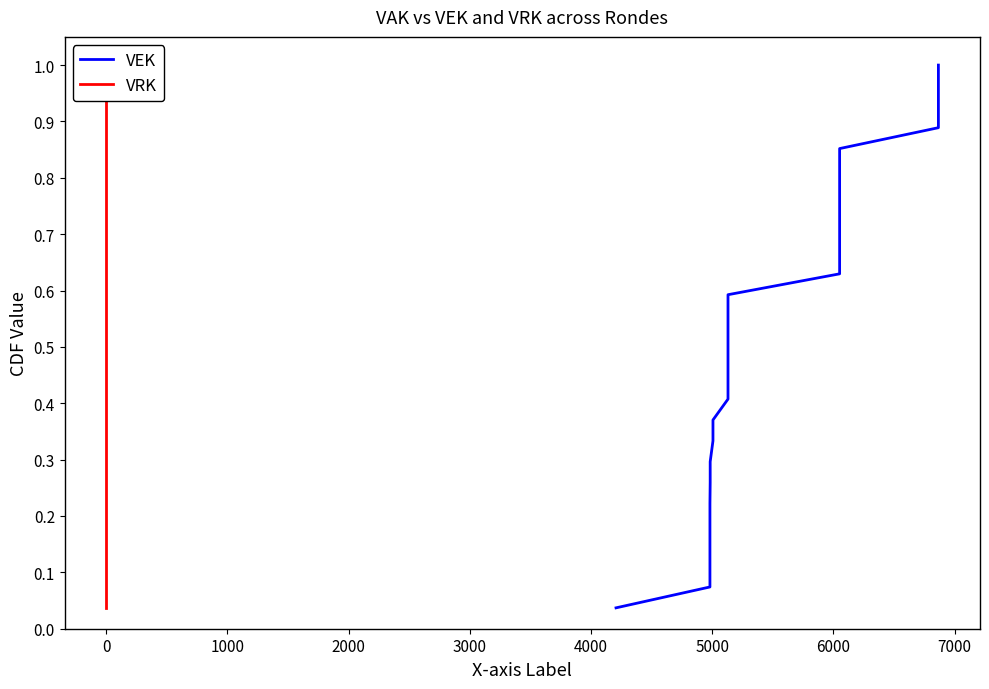

True or false: VRK and VEK intersect in this chart.

False